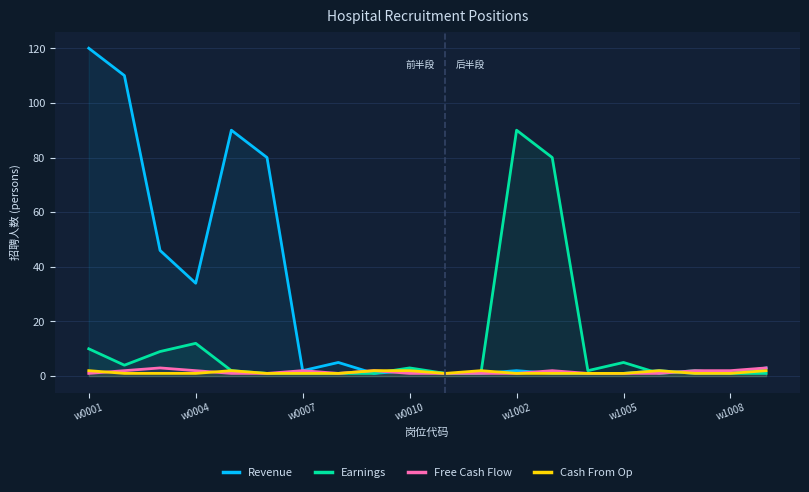

Which series has the largest range (max minus min)?

Revenue